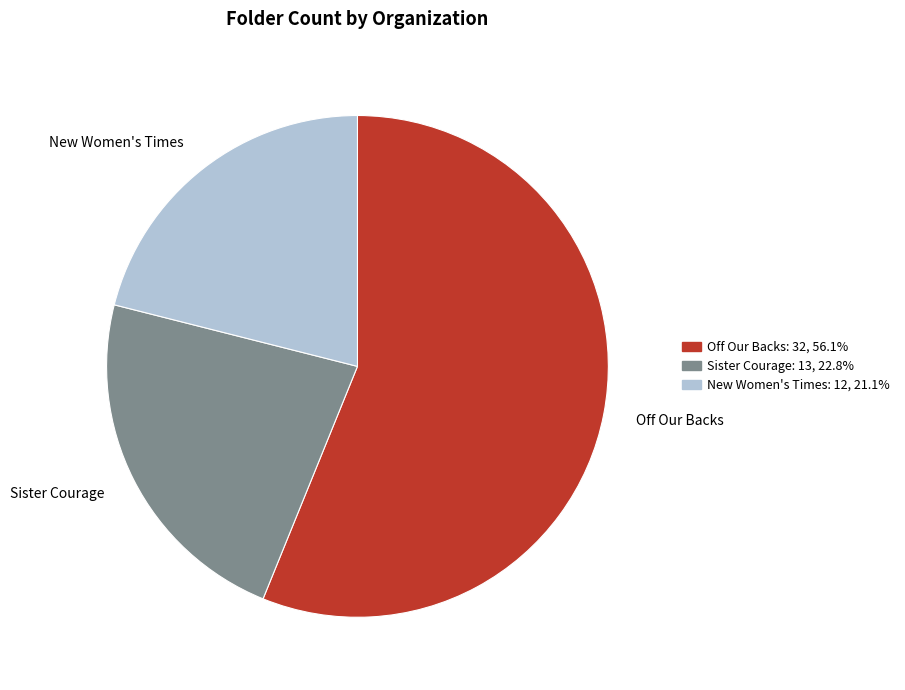

Which slice is the smallest?

New Women's Times